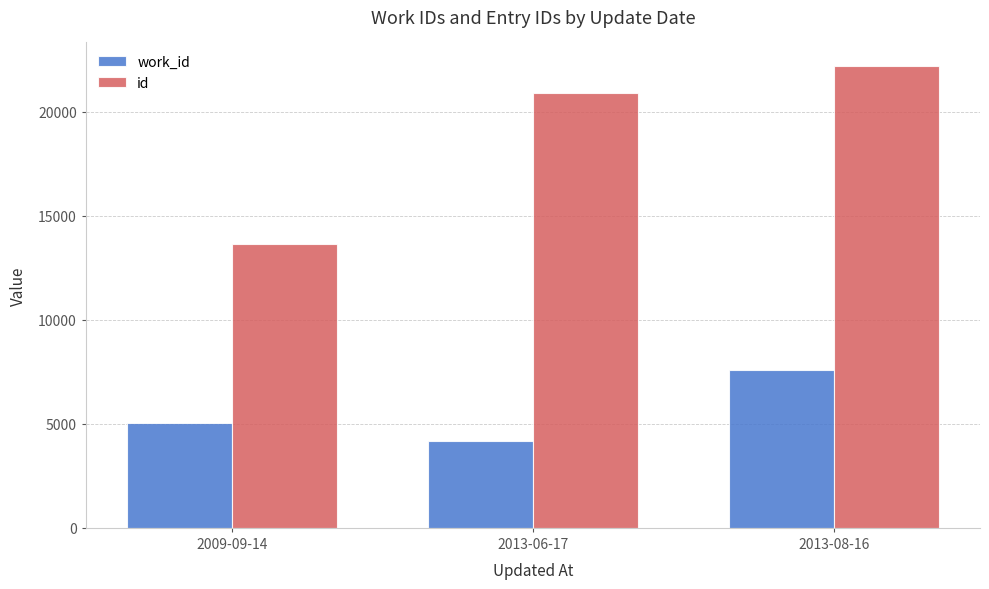

Which series changed the most between 2009-09-14 and 2013-08-16?

id